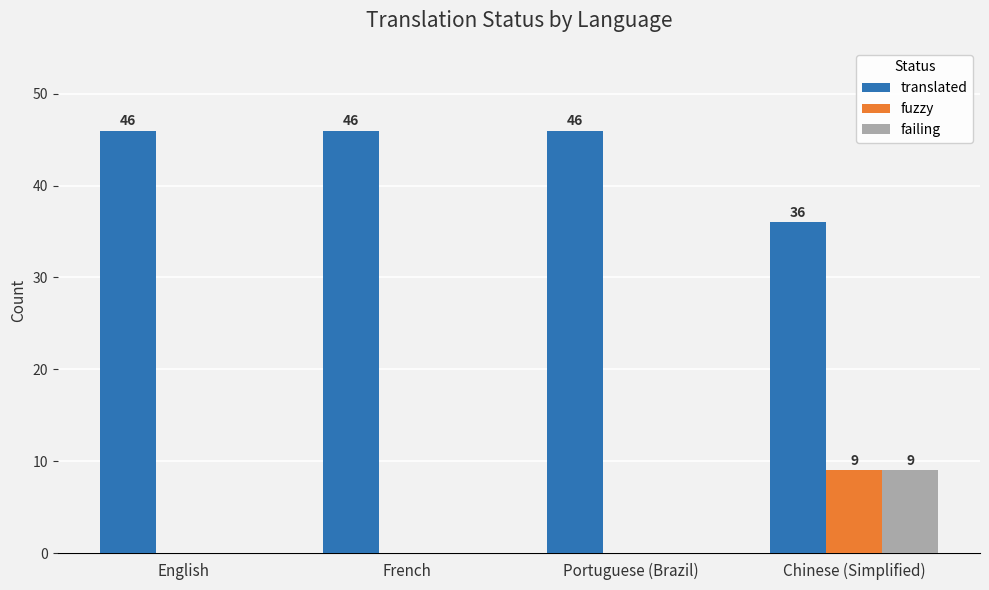

Does the chart contain stacked bars?

No